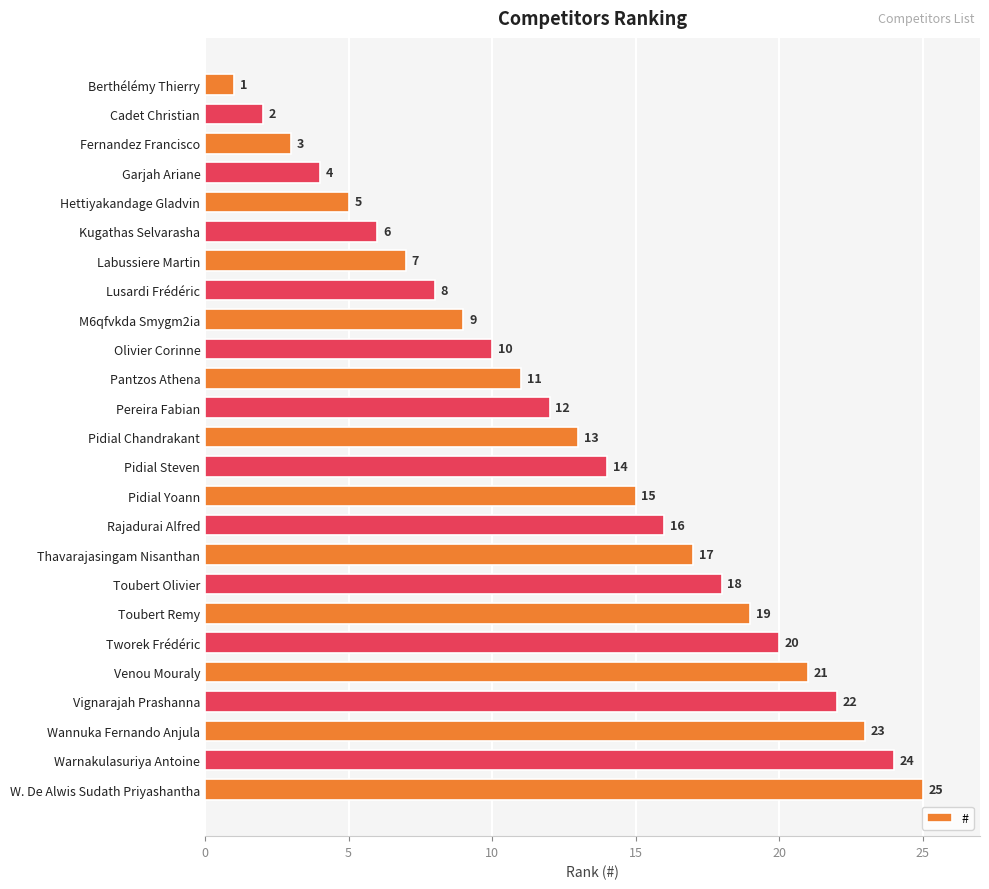

What is the value of the 19th bar from the top?

19